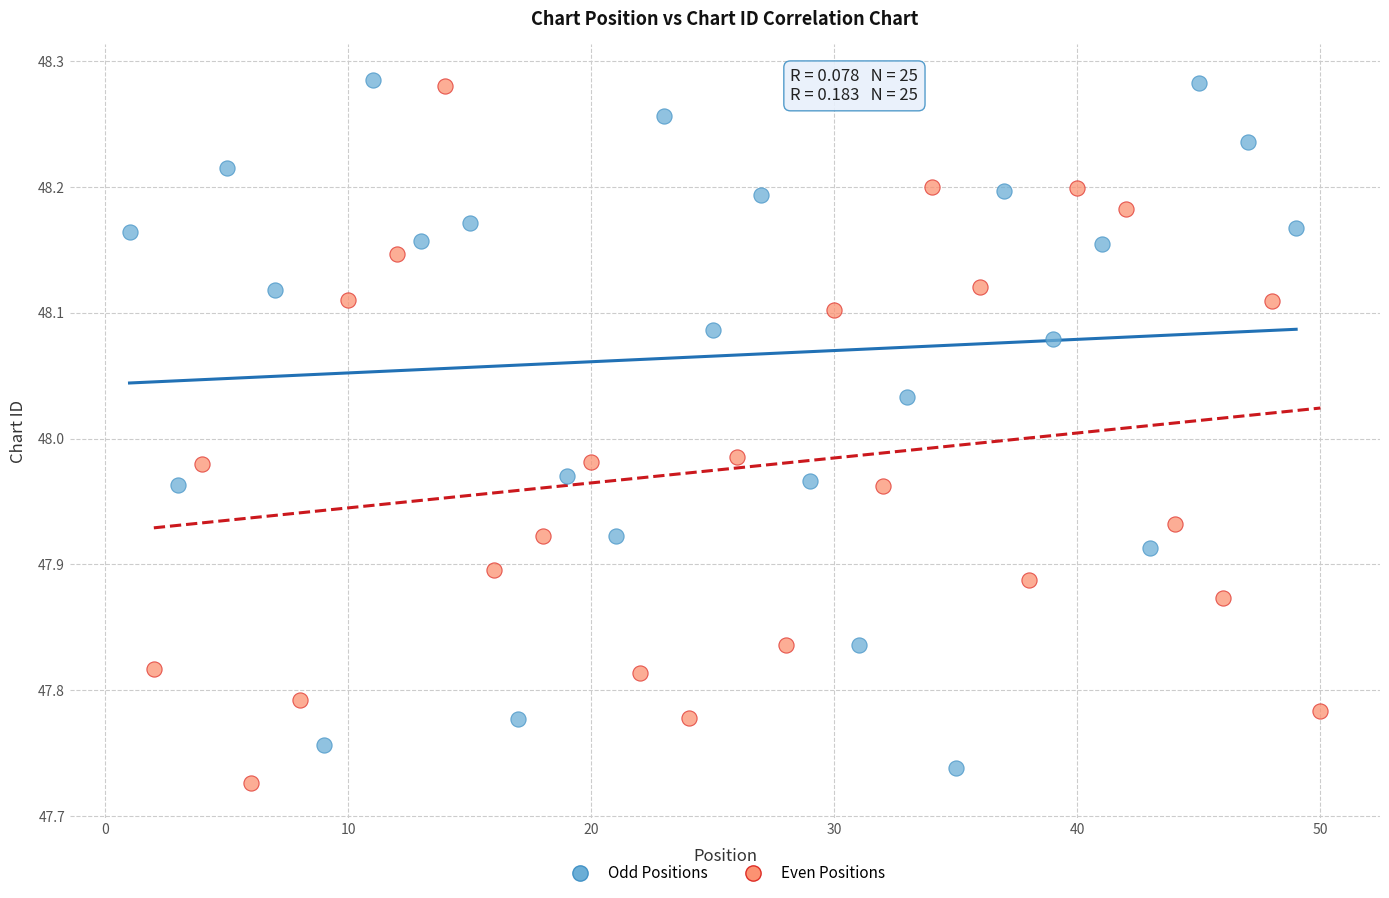

What are all the series names shown in the legend?

Odd Positions, Even Positions